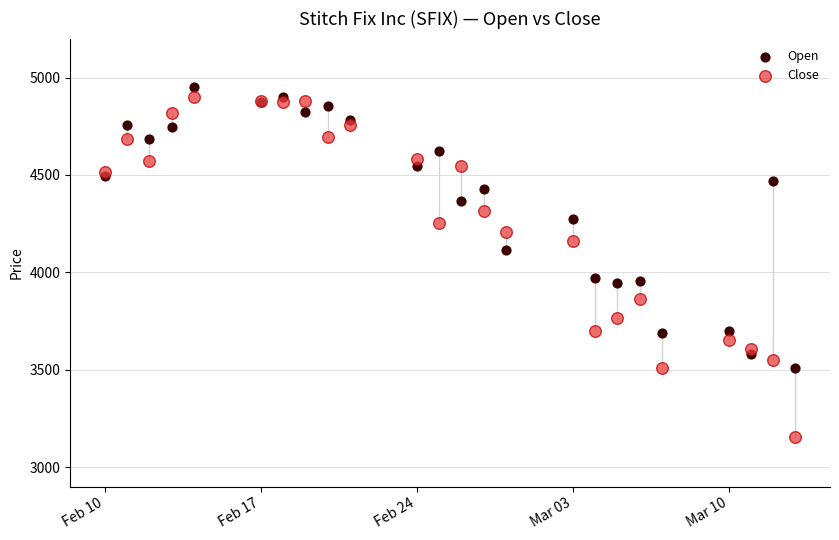

What are all the series names shown in the legend?

Open, Close